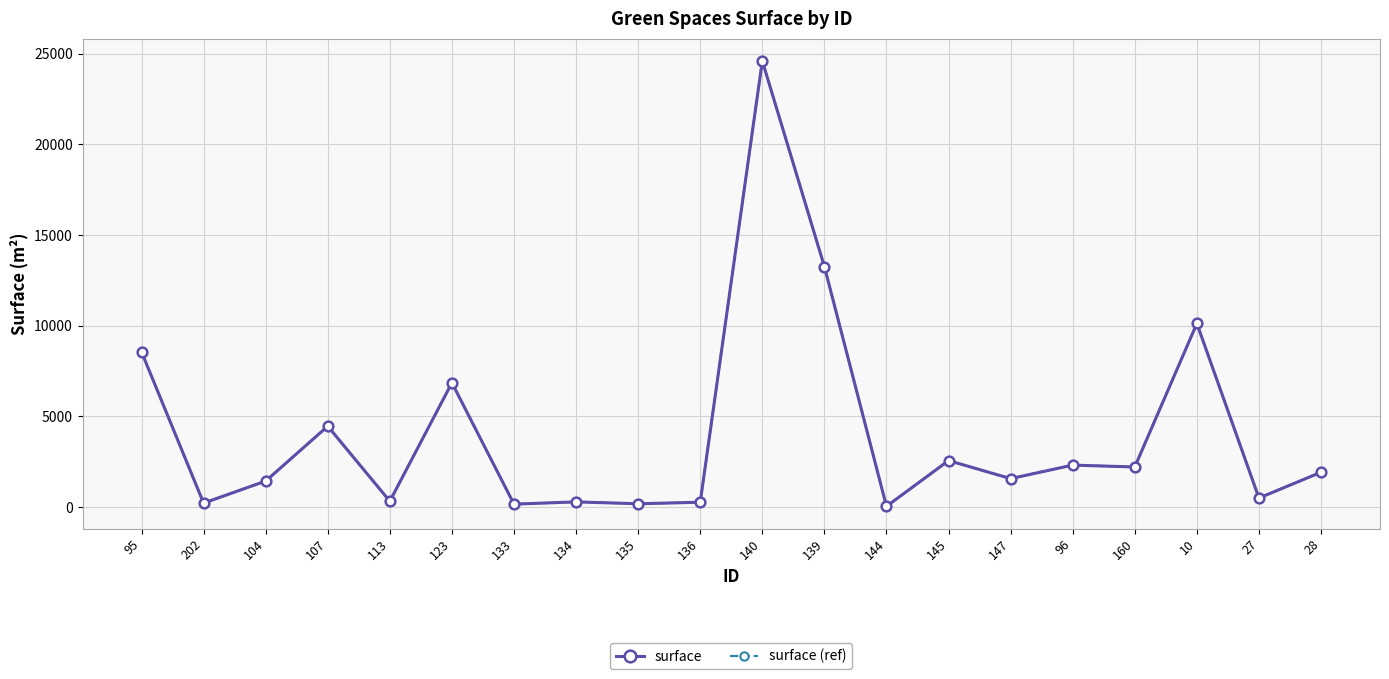

True or false: surface (ref) has more than 0 points higher than both neighbors.

True